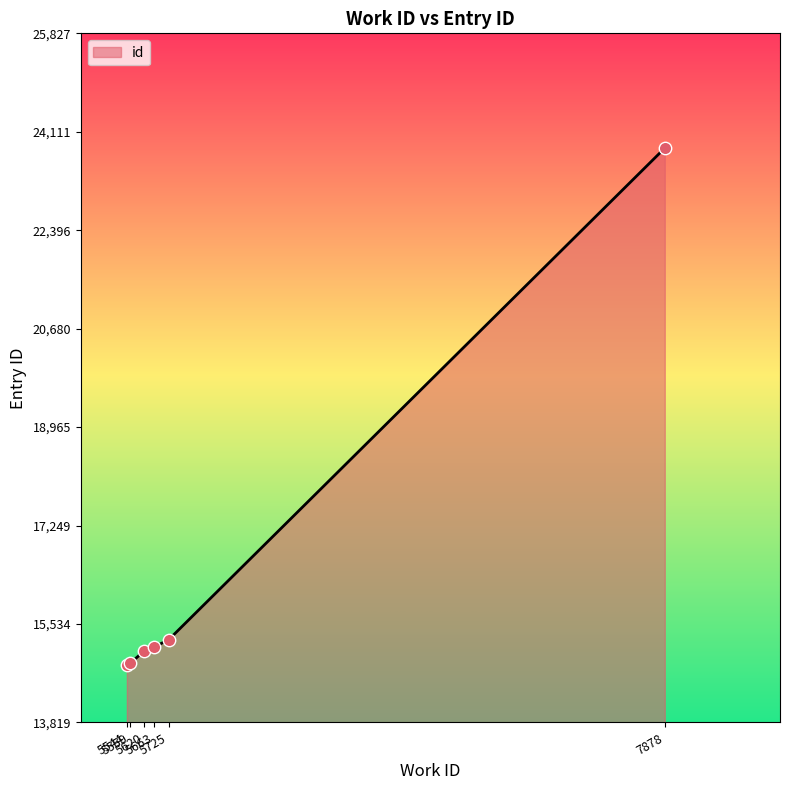

Between 5725 and 5663, which is larger?

5725